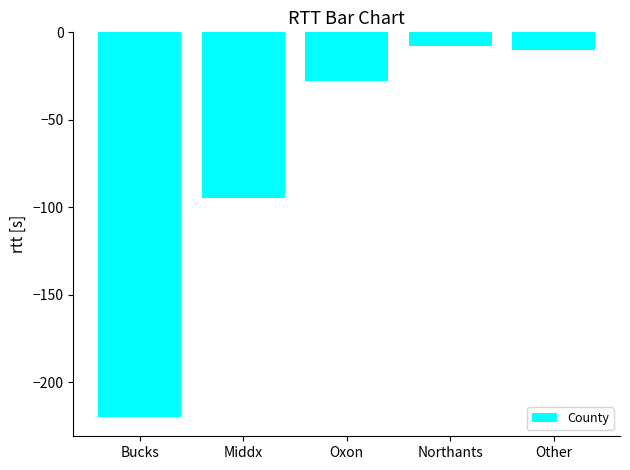

At which category does the chart reach its minimum across all series?

Bucks